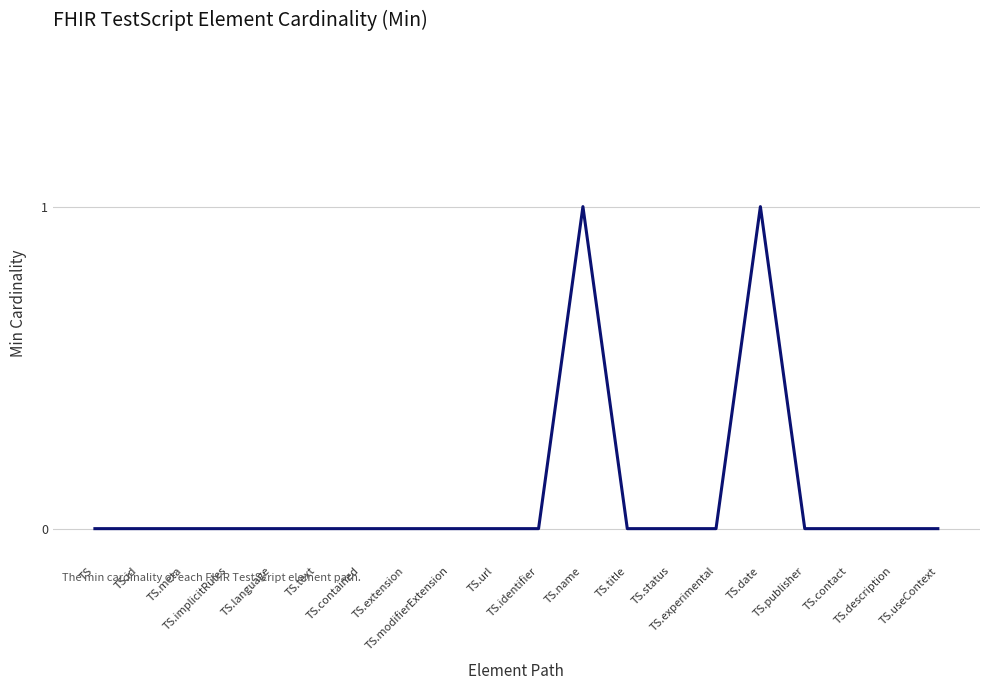

Reading left to right, what are all the values shown in this chart?

TS=0	TS.id=0	TS.meta=0	TS.implicitRules=0	TS.language=0	TS.text=0	TS.contained=0	TS.extension=0	TS.modifierExtension=0	TS.url=0	TS.identifier=0	TS.name=1	TS.title=0	TS.status=0	TS.experimental=0	TS.date=1	TS.publisher=0	TS.contact=0	TS.description=0	TS.useContext=0